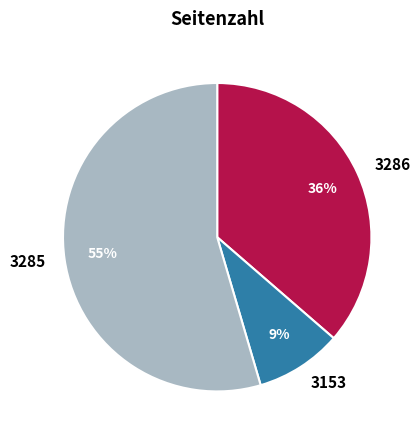

Combined, do 3153 and 3285 account for over 50%?

Yes